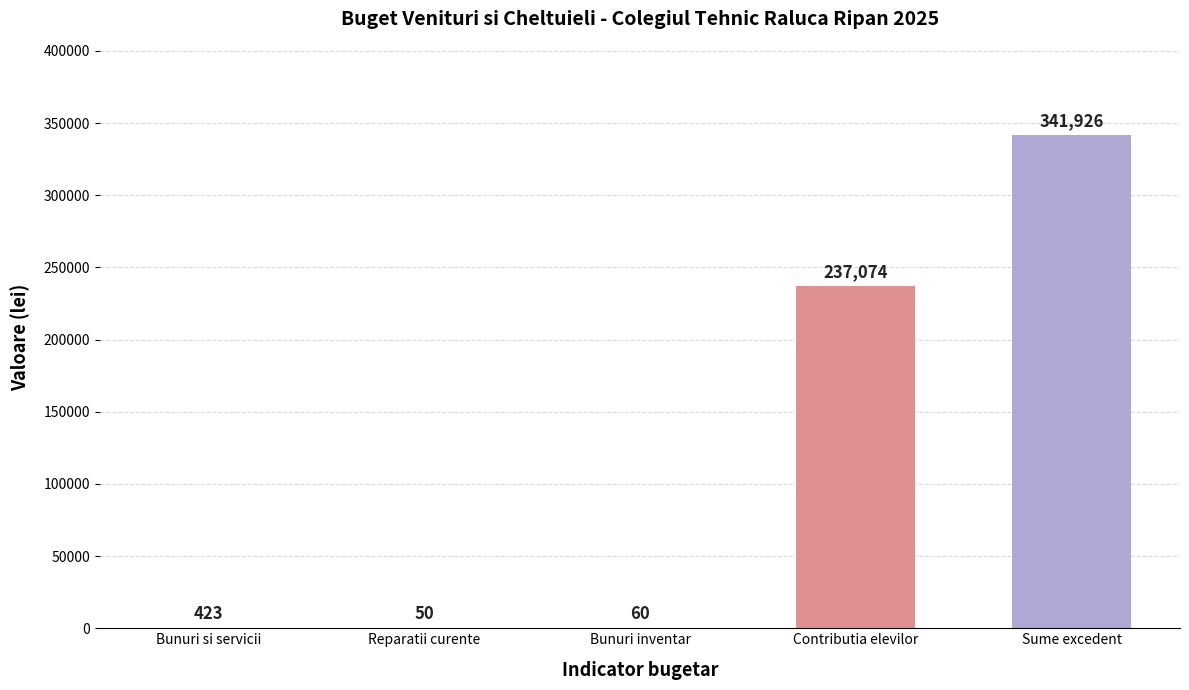

Are the bars horizontal?

No